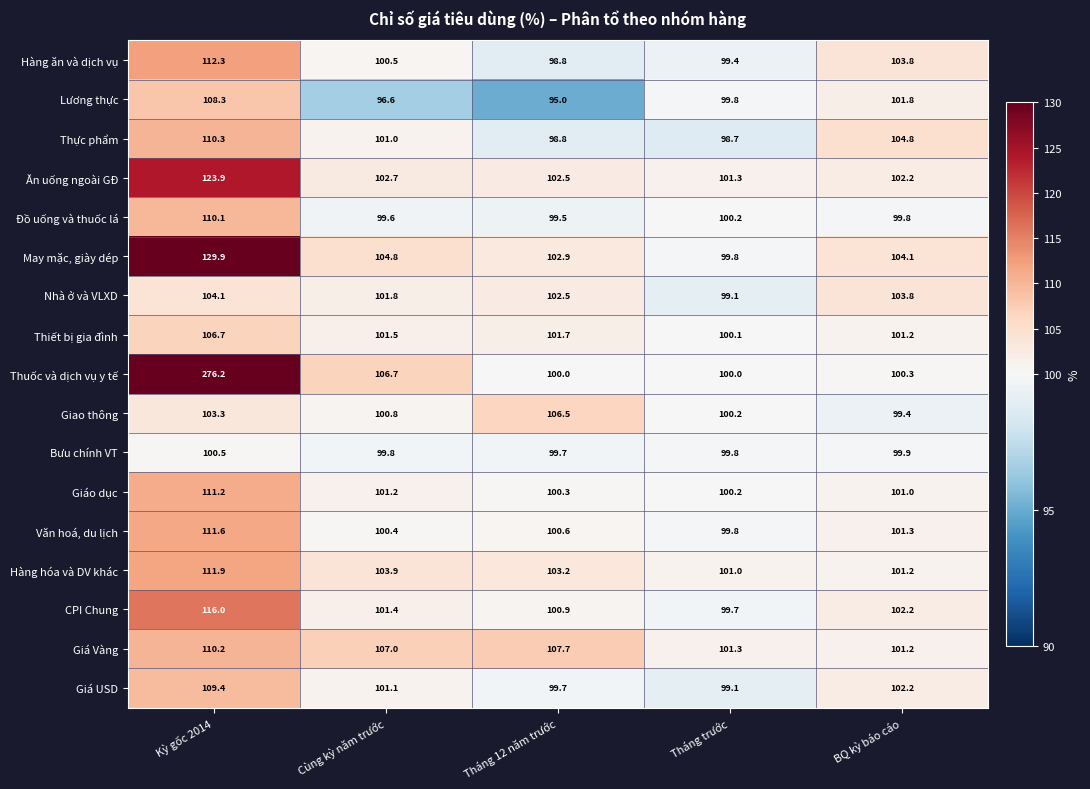

Which category has the lowest value in the Thực phẩm series?

Tháng trước